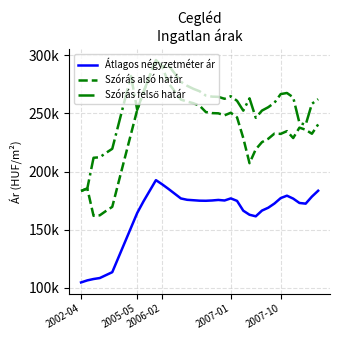

Does the chart display data point markers on the line(s)?

No